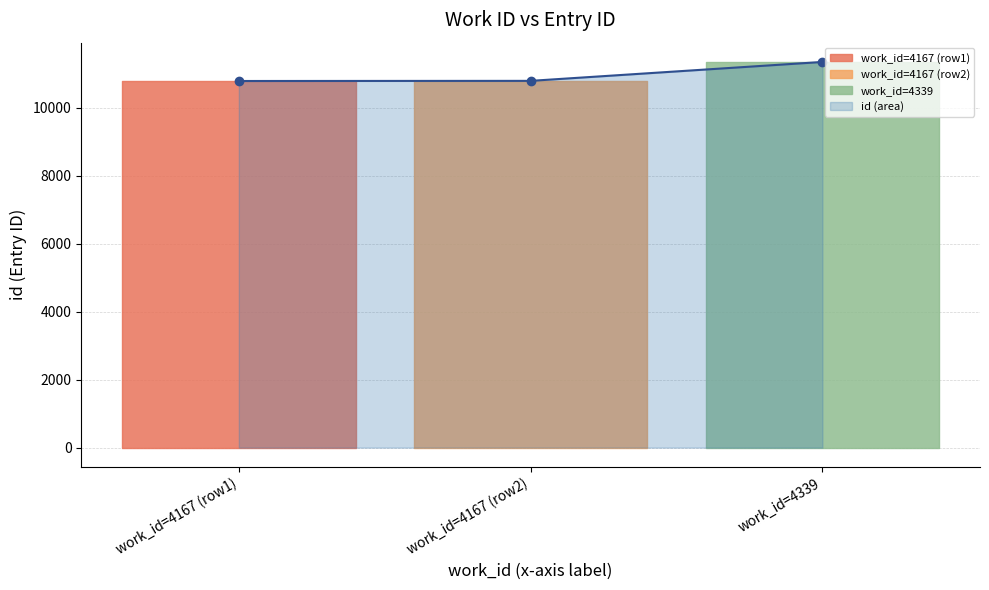

At which label does id (area) reach its peak?

work_id=4339